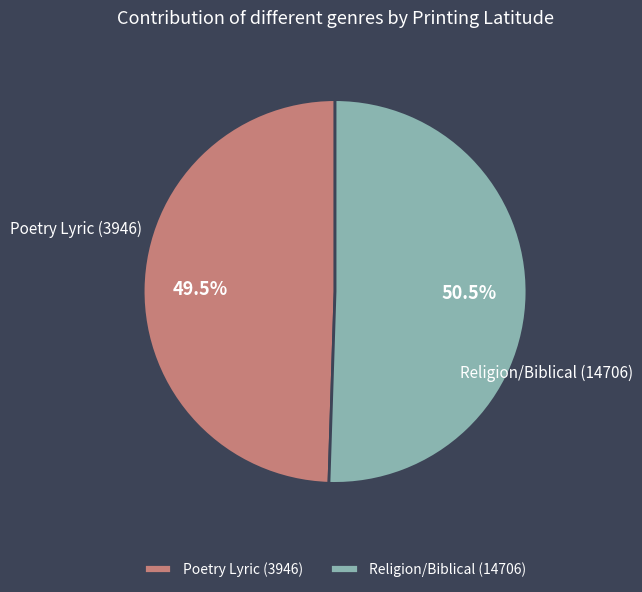

What percentage do Religion/Biblical (14706) and Poetry Lyric (3946) together represent?

100.0%